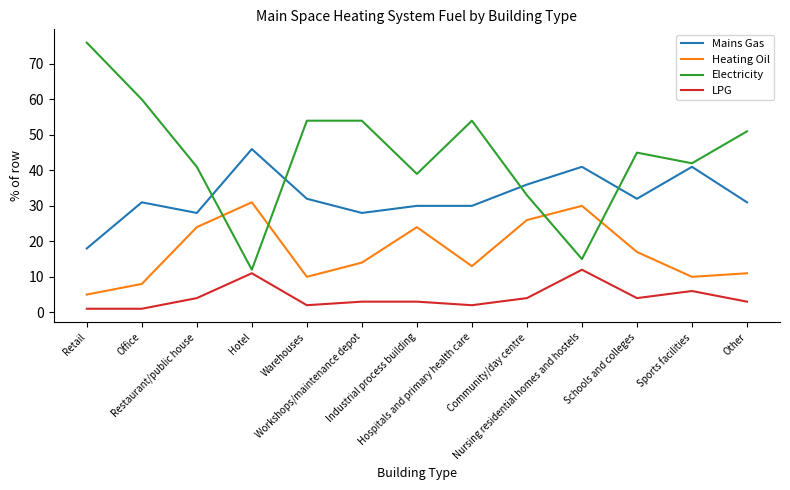

What position from the right is Workshops/maintenance depot?

8